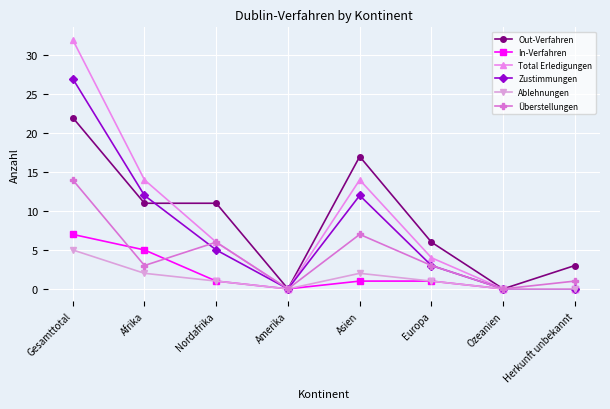

True or false: Out-Verfahren has more than 0 interior local peaks.

True